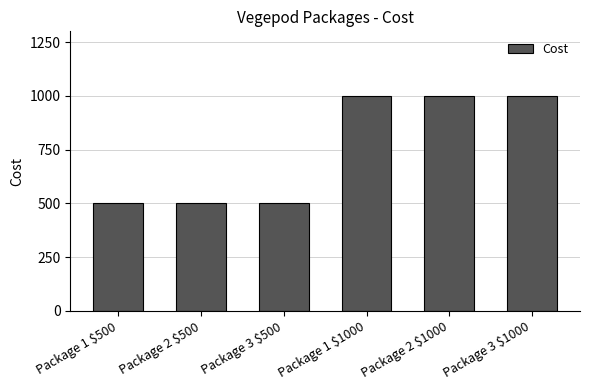

What is the approximate value at Package 1 $500?

500